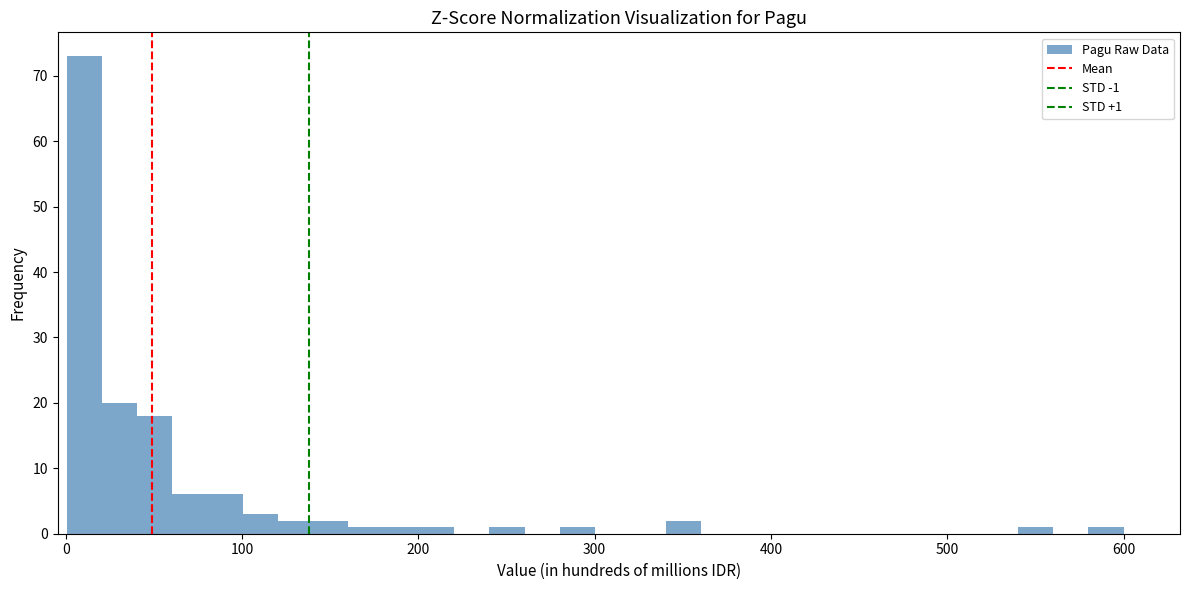

Around what value on the x-axis is the tallest bar? Give the approximate position of its centre, as read against the axis.

10